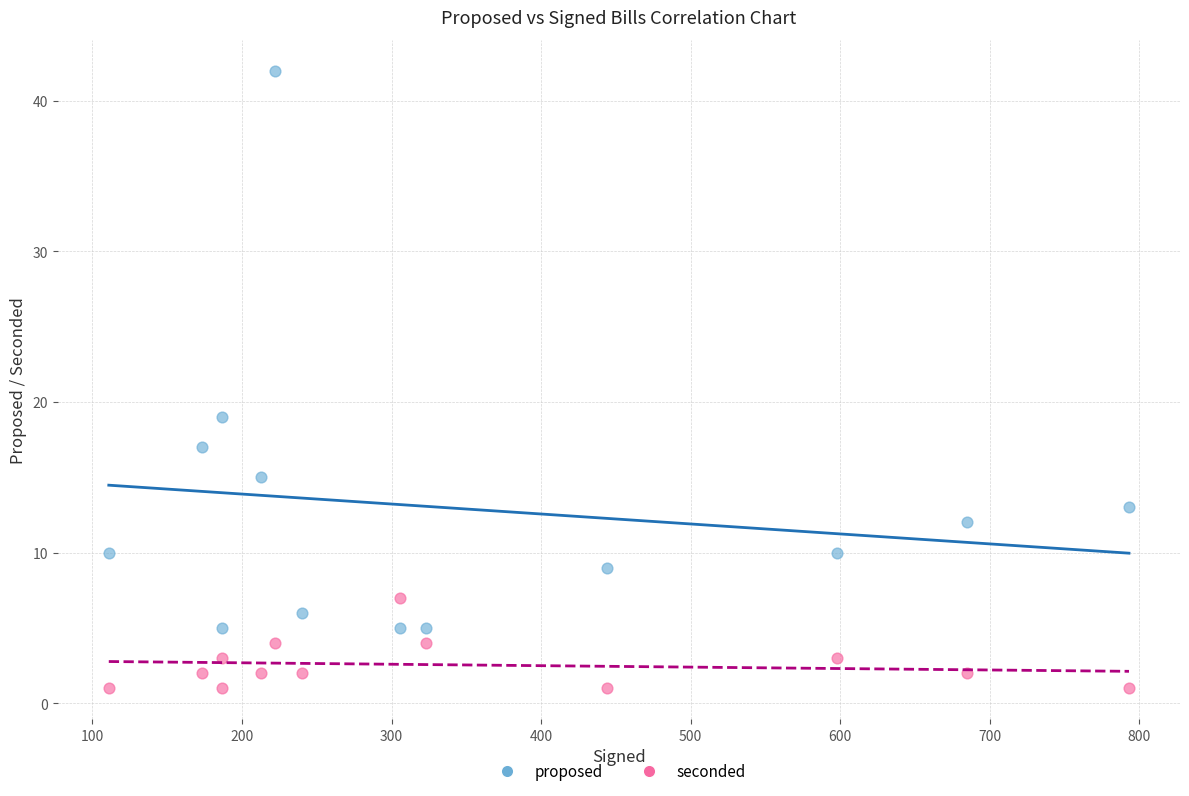

Across all data points, what is the range of X values (max minus min)?

682